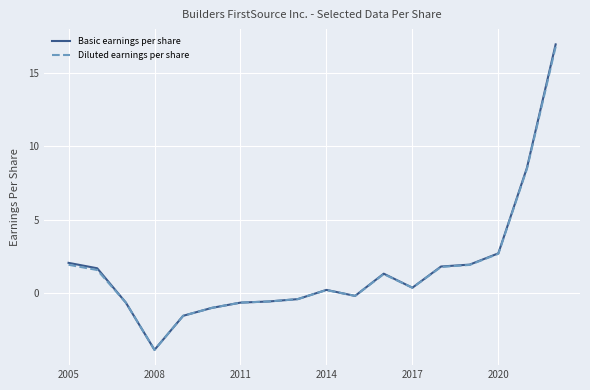

What is the maximum value shown in the chart?

17.0